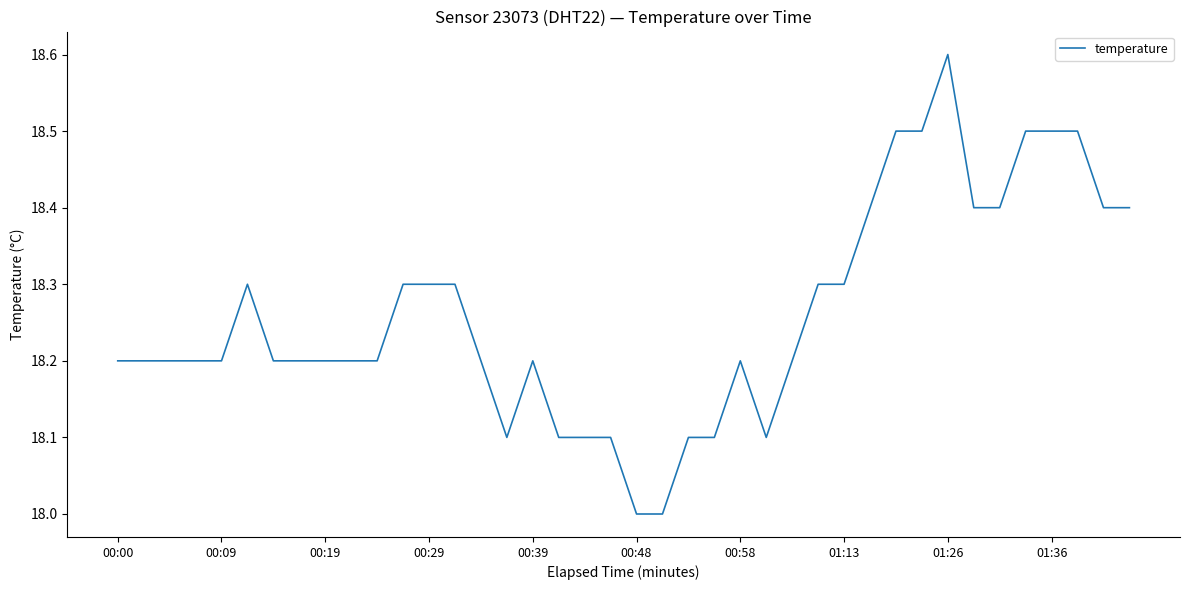

What is the smallest value displayed?

18.0